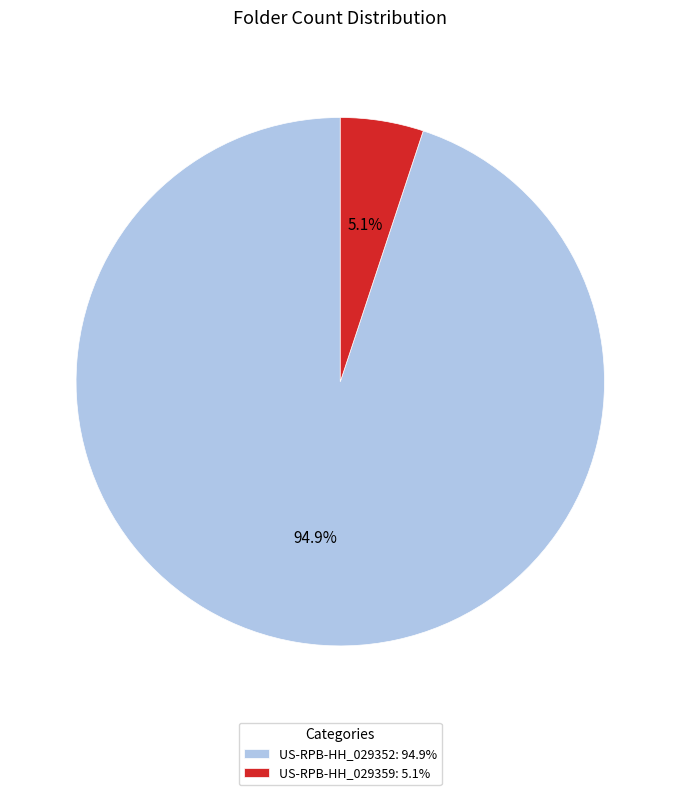

What portion of the pie excludes US-RPB-HH_029359?

94.9%